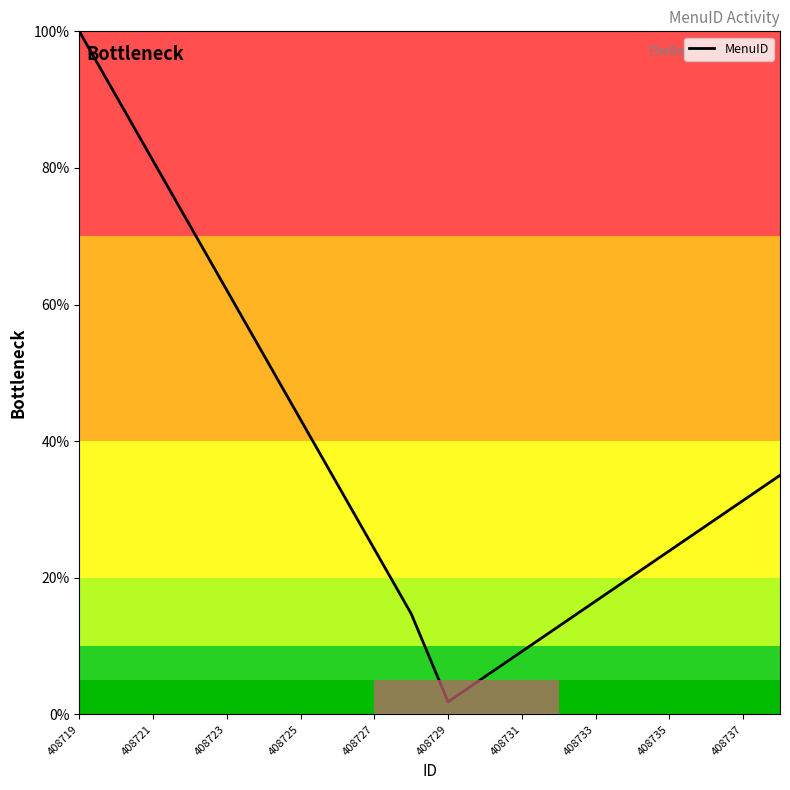

What is the difference between the maximum and minimum values?

98.2